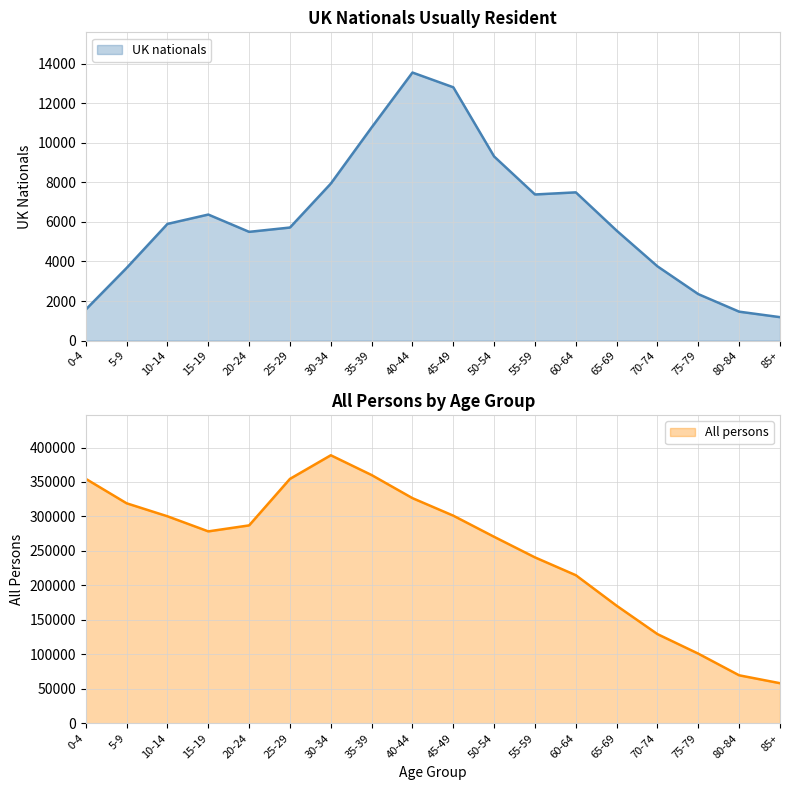

What is the total value across all series at 40-44?

340127